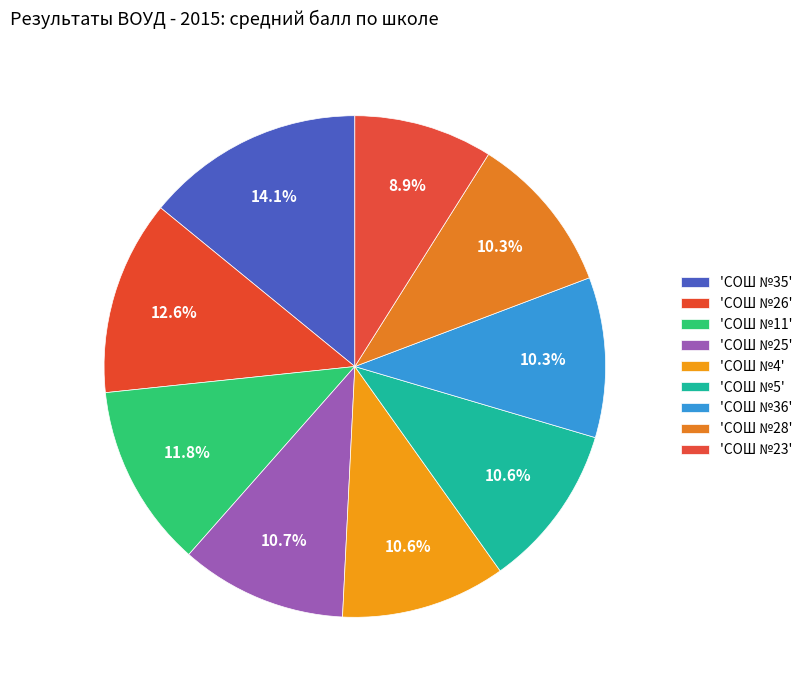

How many segments does this pie chart have?

9